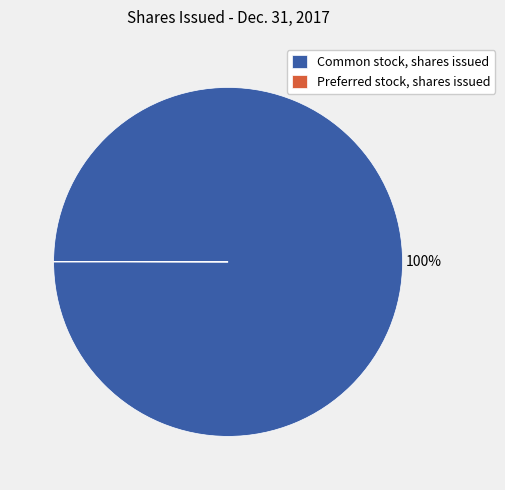

What is the majority slice?

Common stock, shares issued